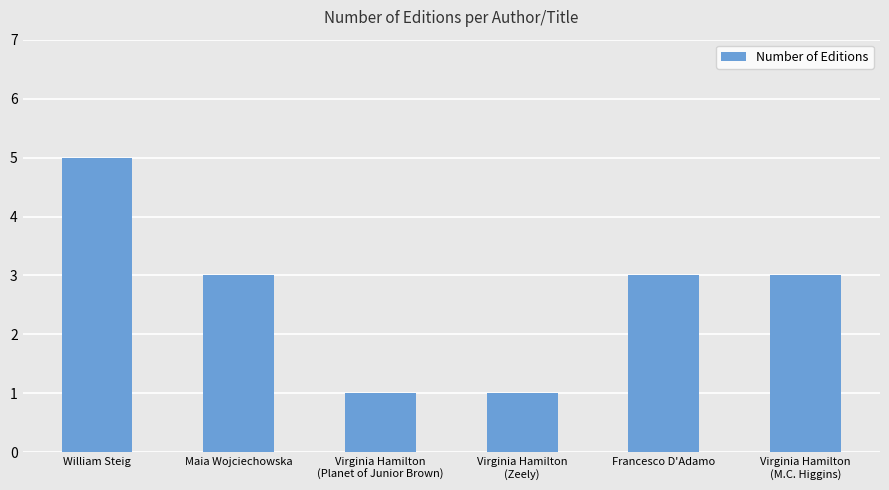

What is the greatest value displayed?

5